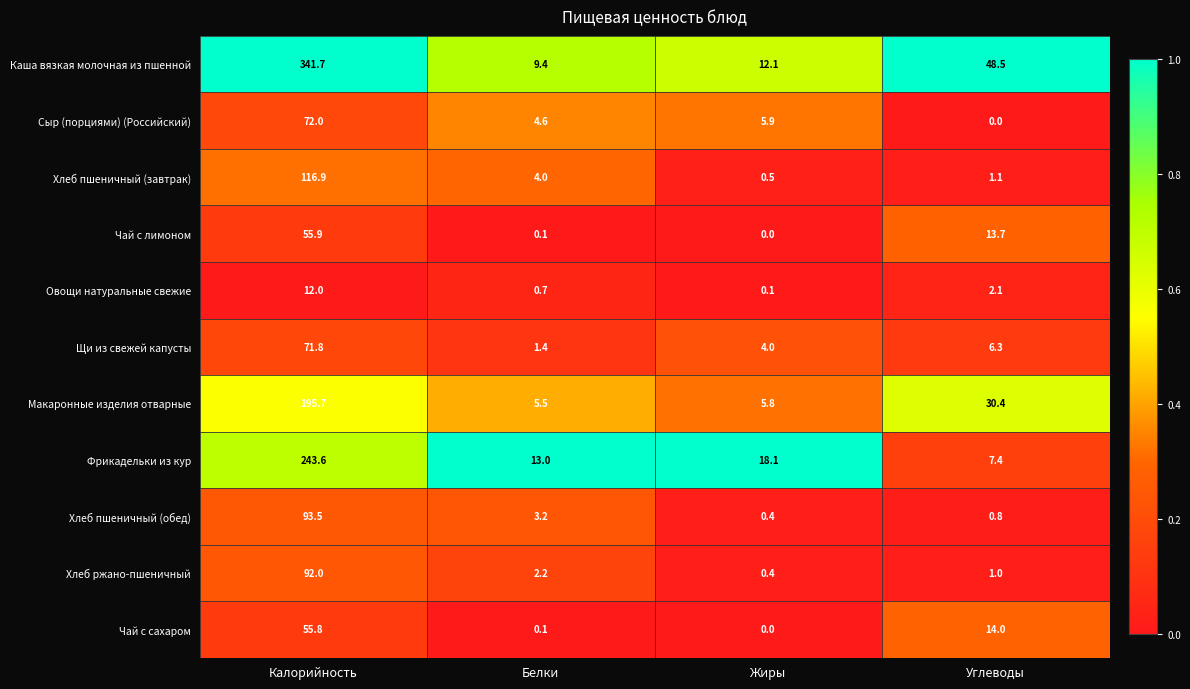

Count the number of categories in the chart.

4